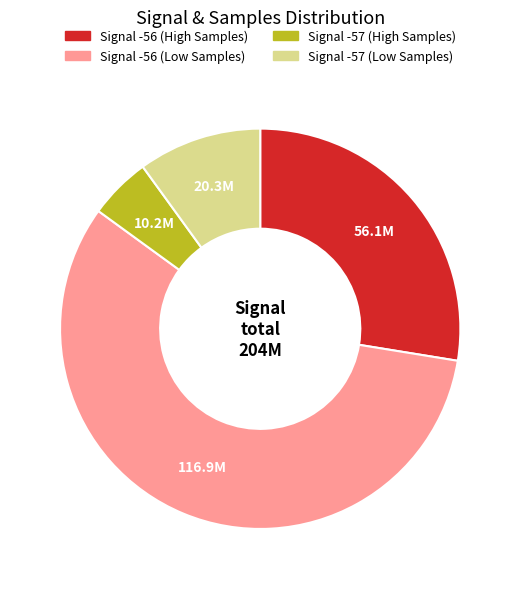

Is there a majority slice in this chart?

Yes